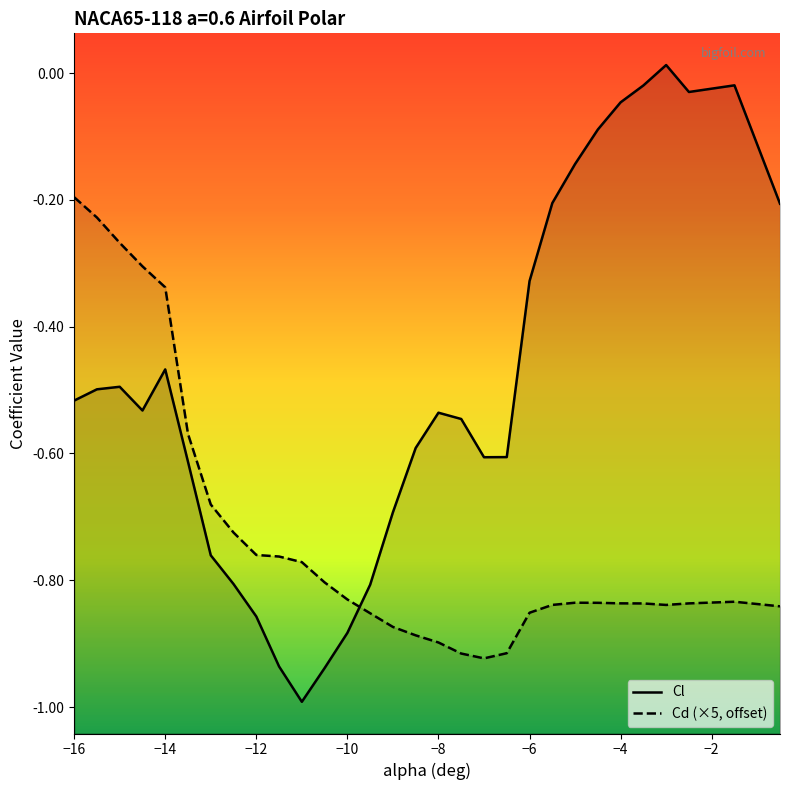

What is the lowest value of the Cd (×5, offset) series?

-0.9